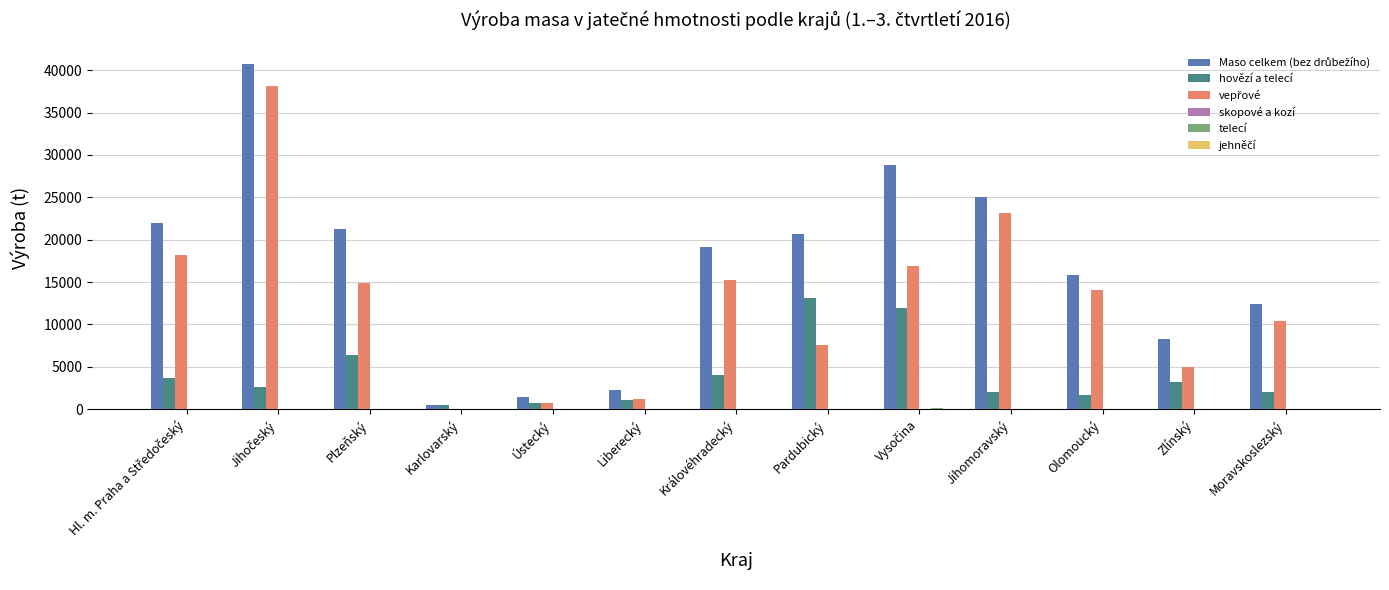

What is the maximum value shown in the chart?

40724